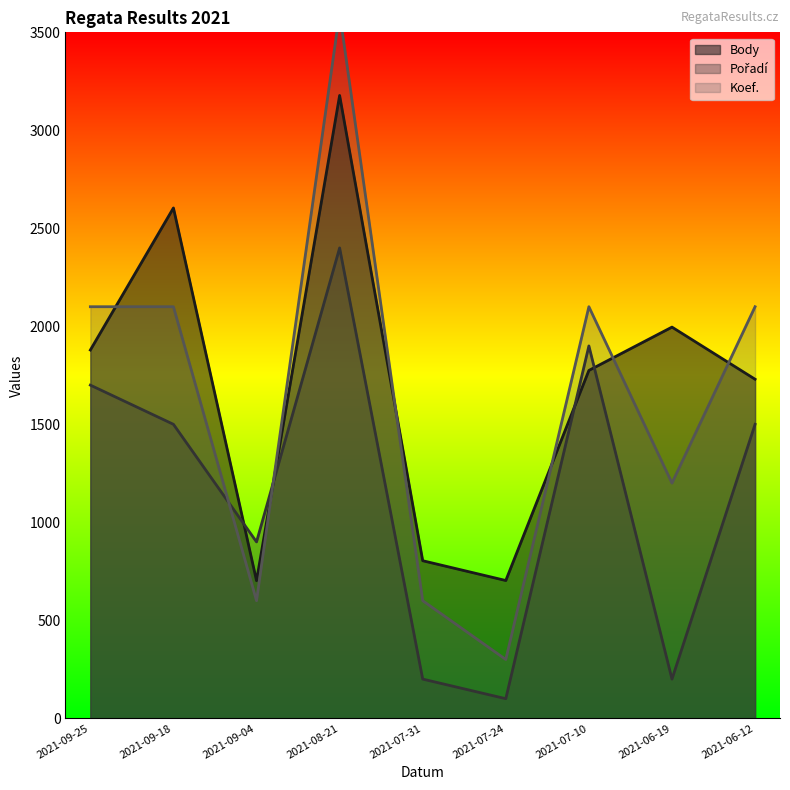

What is the total value across all series at 2021-07-10?

5775